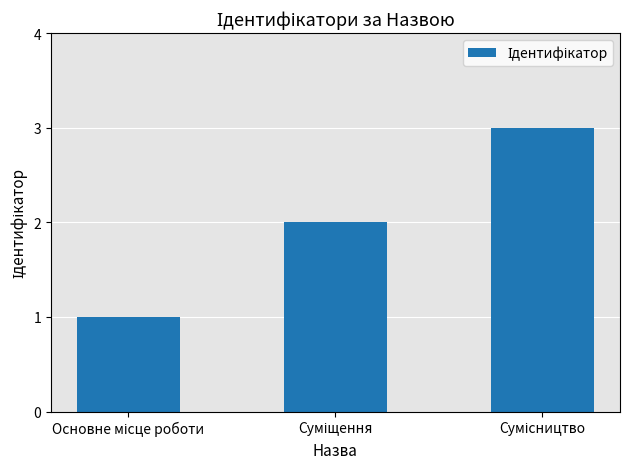

What is the maximum value shown in the chart?

3